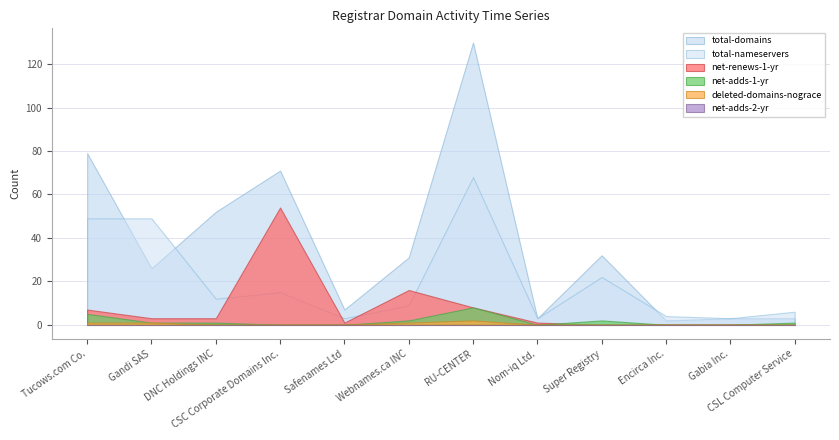

What is the greatest value displayed?

130